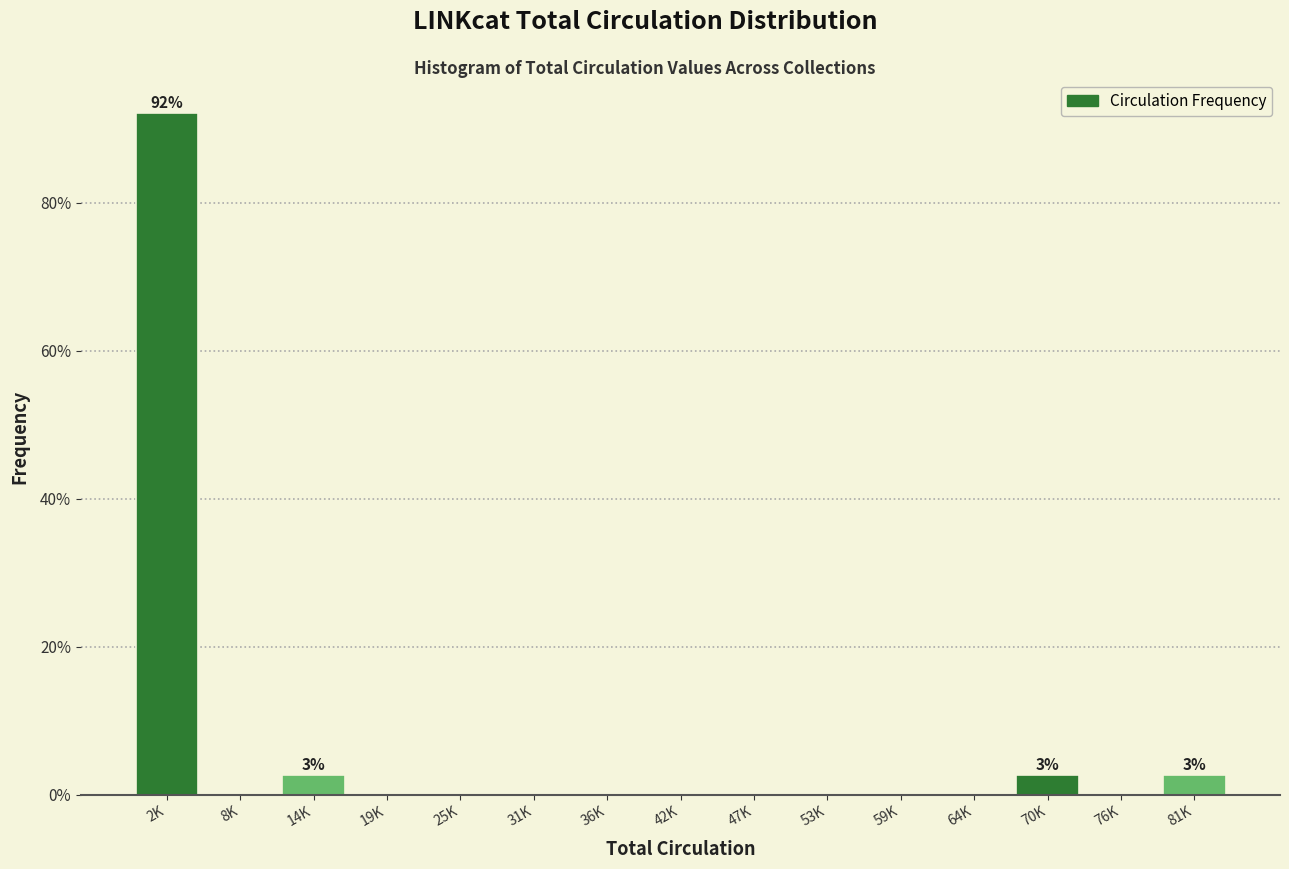

Reading right to left, list all the values displayed in this chart.

81K=2.6	76K=0.0	70K=2.6	64K=0.0	59K=0.0	53K=0.0	47K=0.0	42K=0.0	36K=0.0	31K=0.0	25K=0.0	19K=0.0	14K=2.6	8K=0.0	2K=92.1